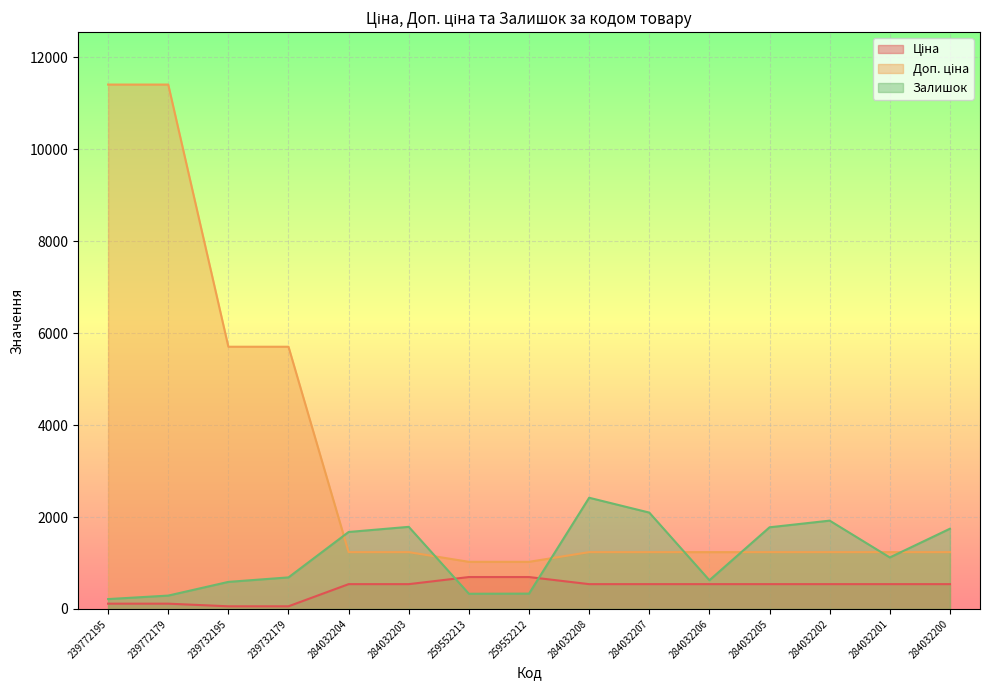

True or false: Доп. ціна and Залишок cross at least once.

True